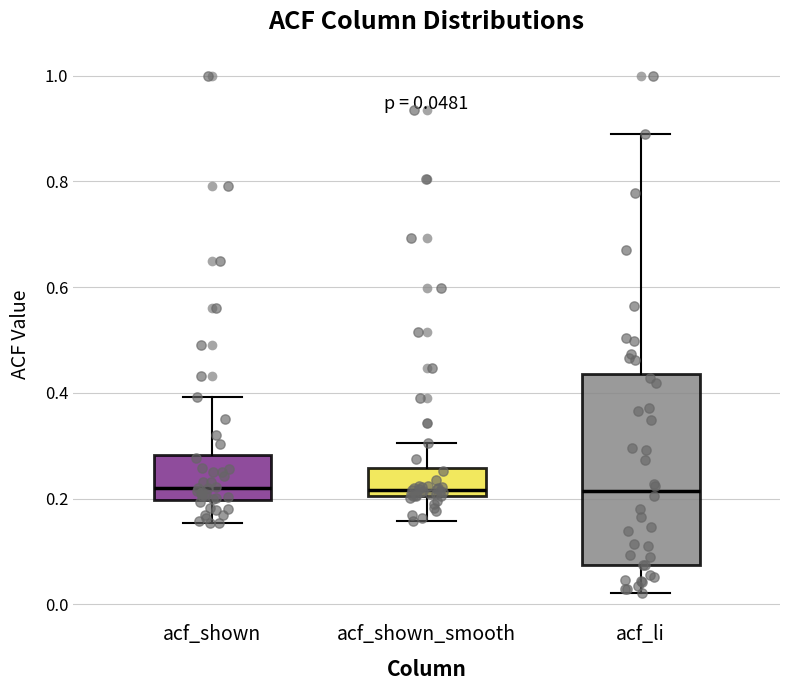

Which box is the tallest, from its lower edge to its upper edge?

acf_li